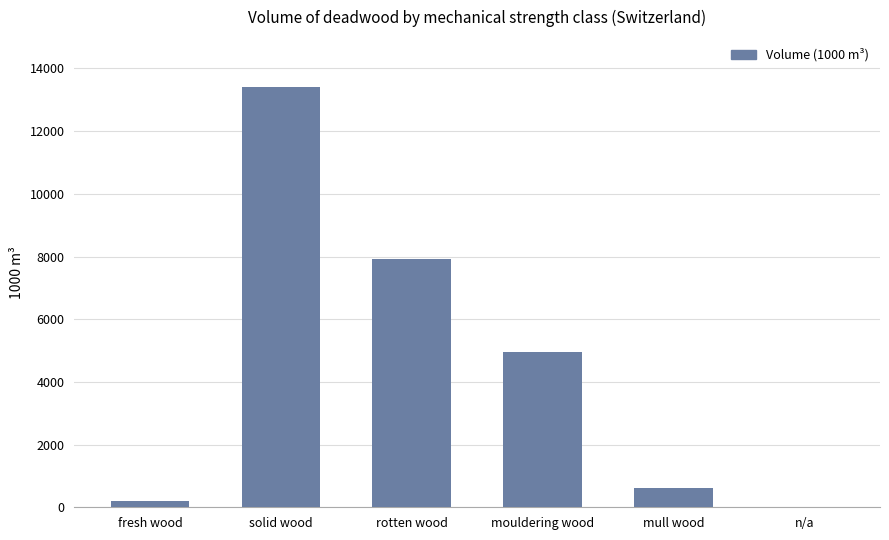

What is the sum of all values?

27143